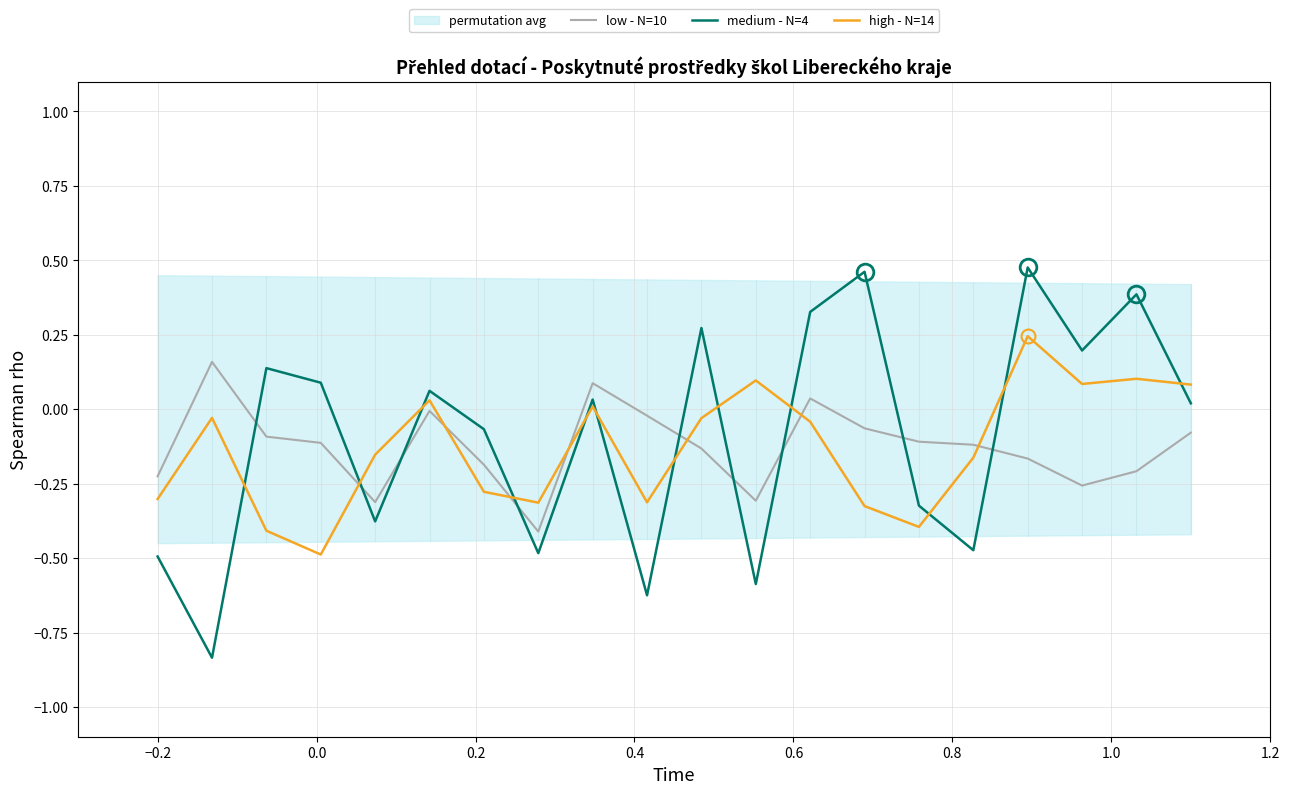

In low - N=10, how many points are lower than both neighbors (excluding endpoints)?

4